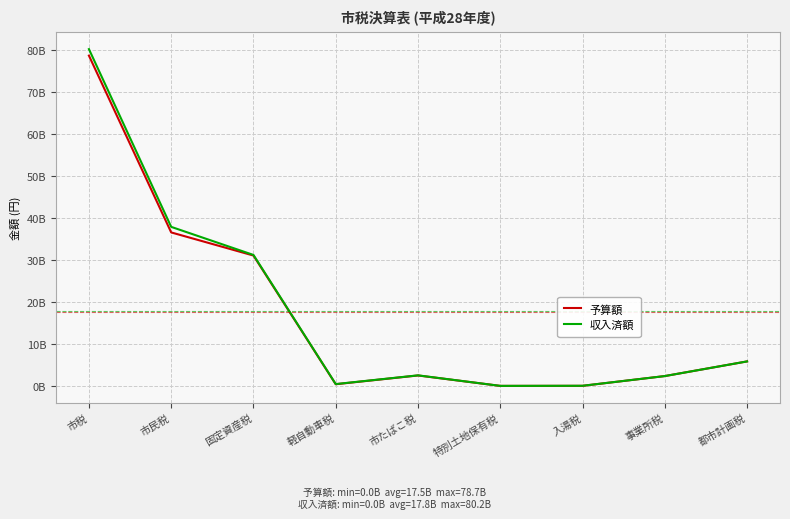

What are all the series names shown in the legend?

予算額, 収入済額